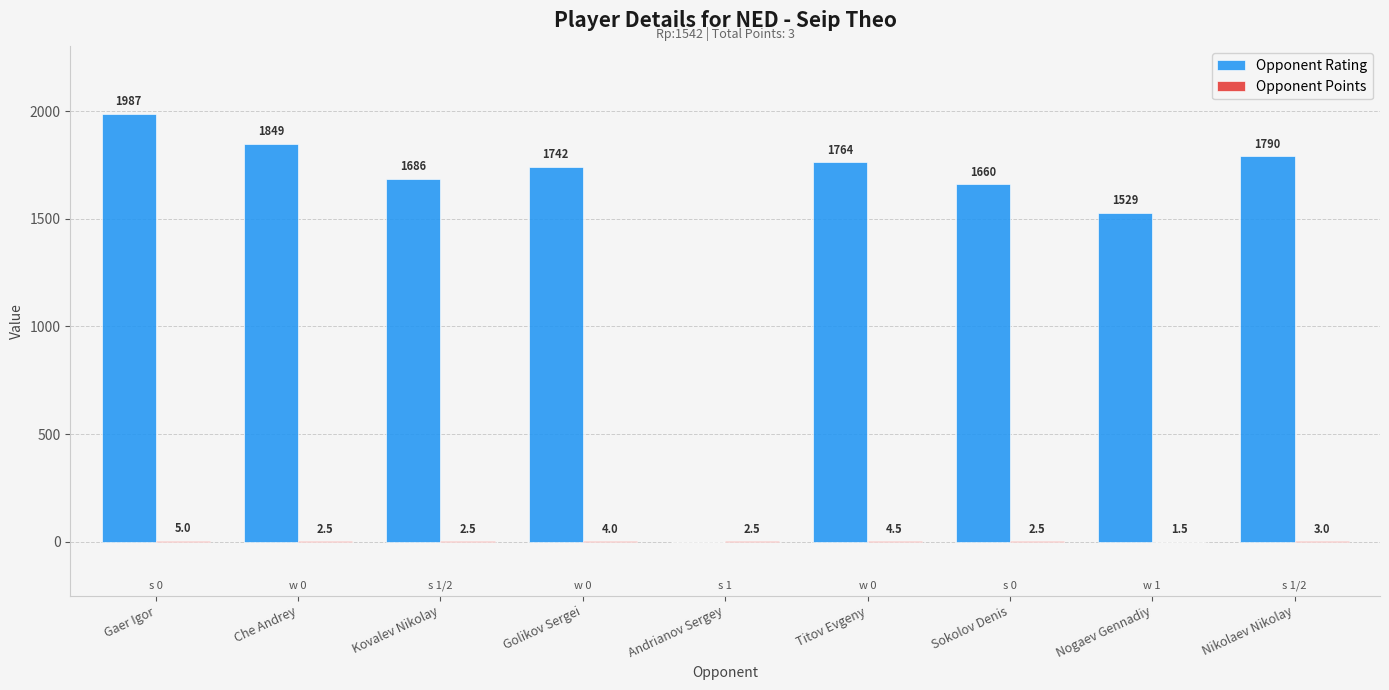

Is it true that Opponent Rating equals 1987.0 at Gaer Igor?

True